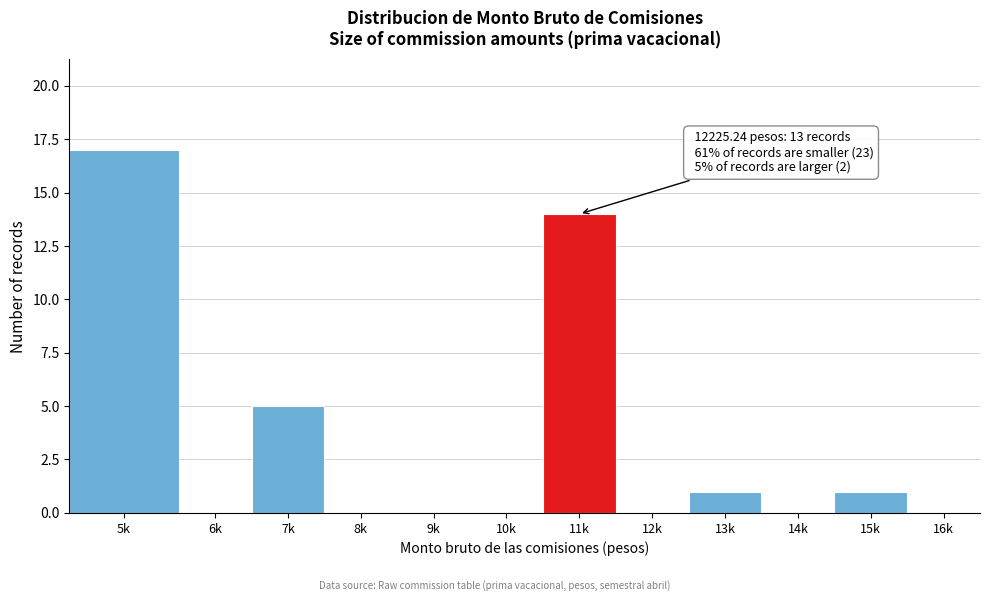

Reading left to right, what are all the values shown in this chart?

5k=17	6k=0	7k=5	8k=0	9k=0	10k=0	11k=14	12k=0	13k=1	14k=0	15k=1	16k=0